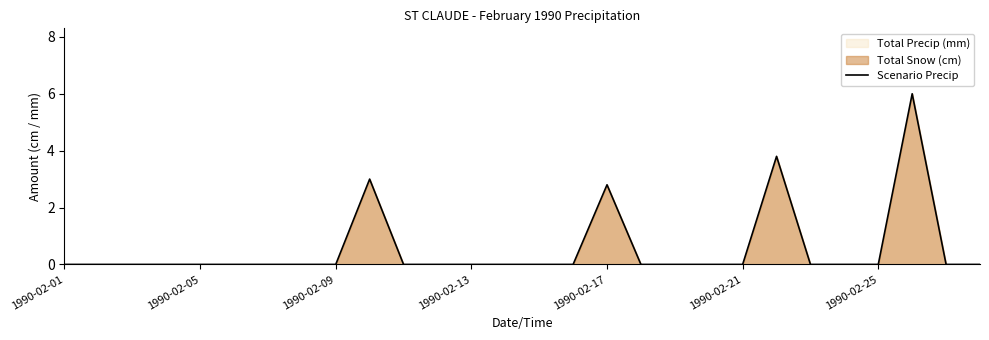

What is the average value?

0.6